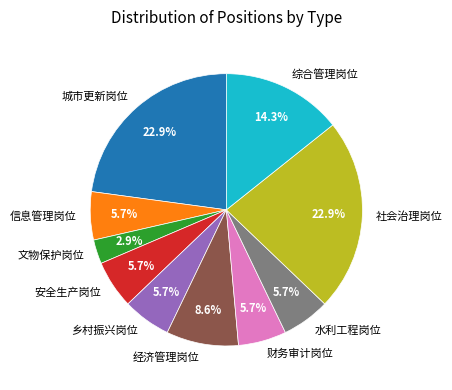

The 经济管理岗位 slice represents 3% of the pie. True or false?

False